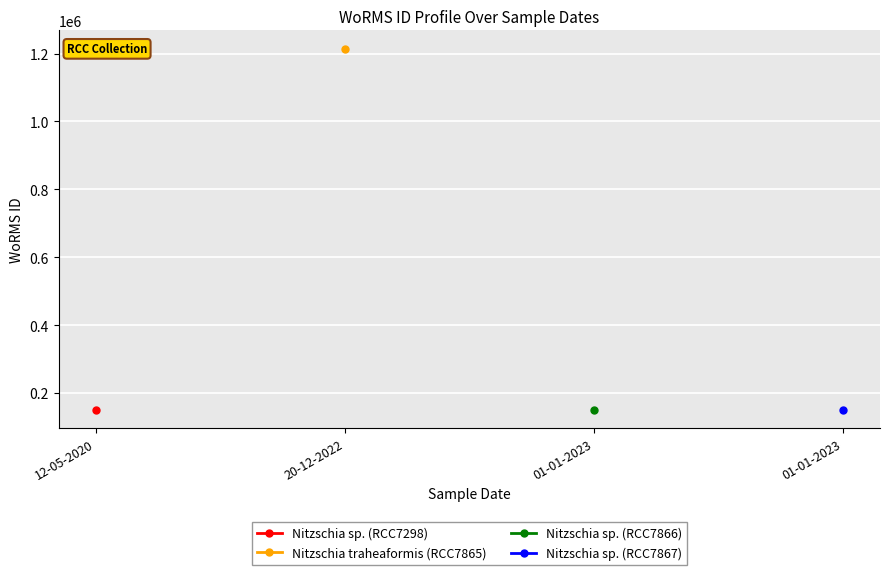

What is the maximum value shown in the chart?

1214732.0